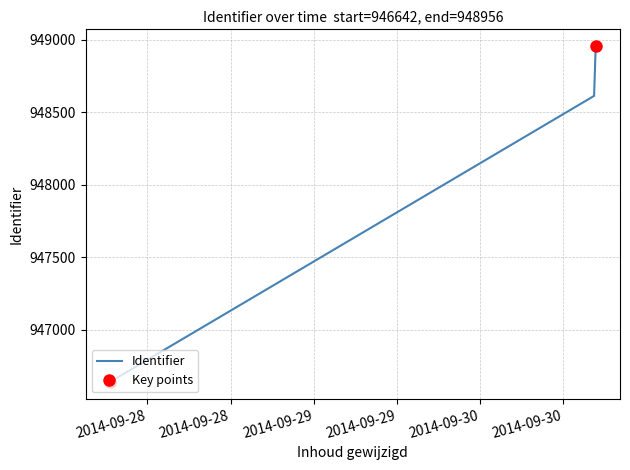

Rank the categories by value from highest to lowest.

2014-09-30 16:41:20, 2014-09-30 16:39:46, 2014-09-30 16:37:46, 2014-09-27 18:36:07